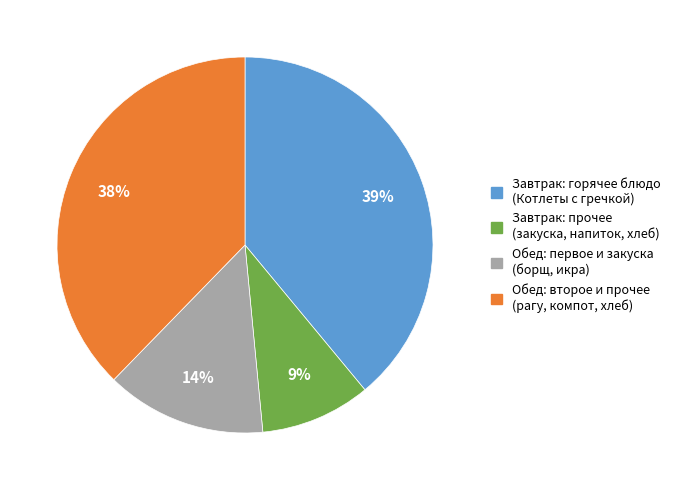

How many segments does this pie chart have?

4